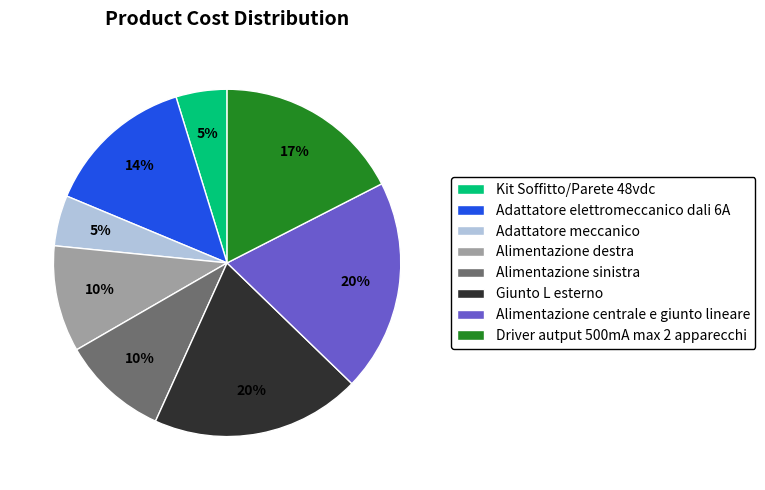

To the nearest percent, what percentage of the pie is Kit Soffitto/Parete 48vdc?

5%